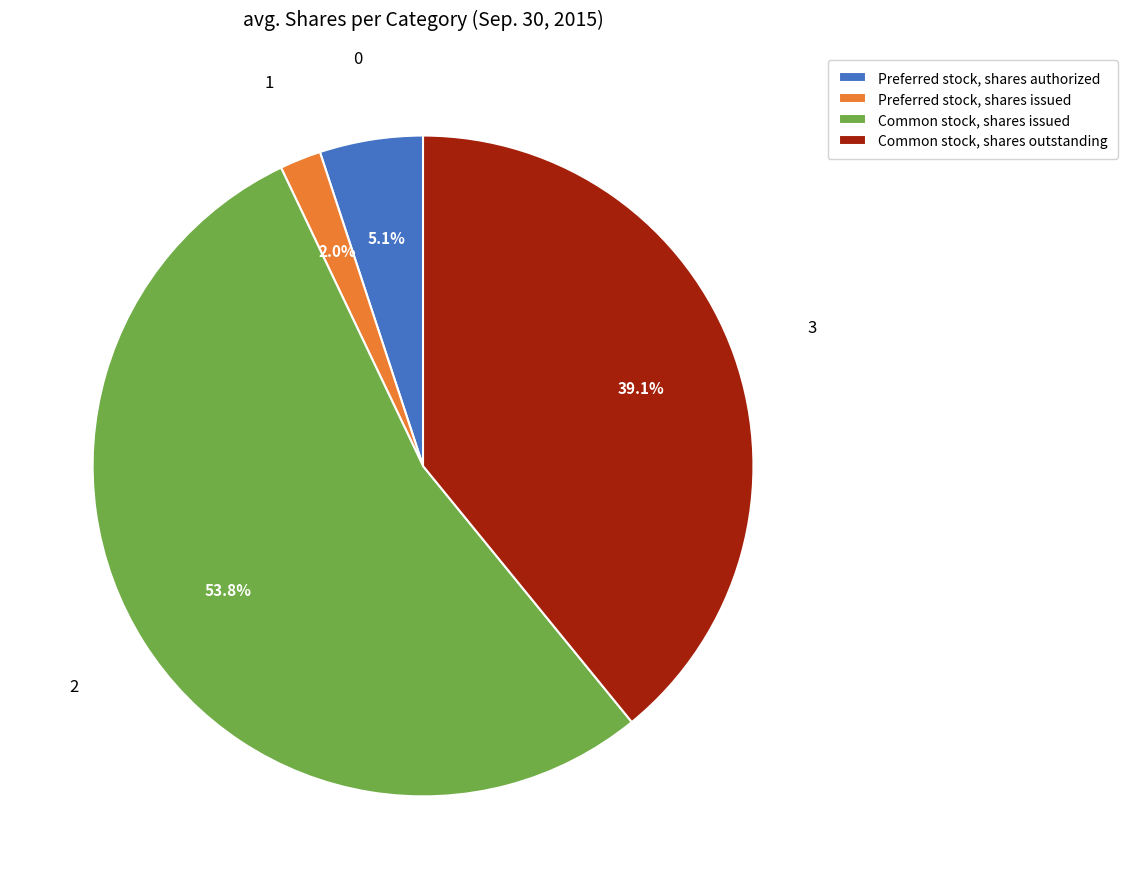

To the nearest percent, what is the difference between the Preferred stock, shares issued and Common stock, shares issued slice percentages?

52%